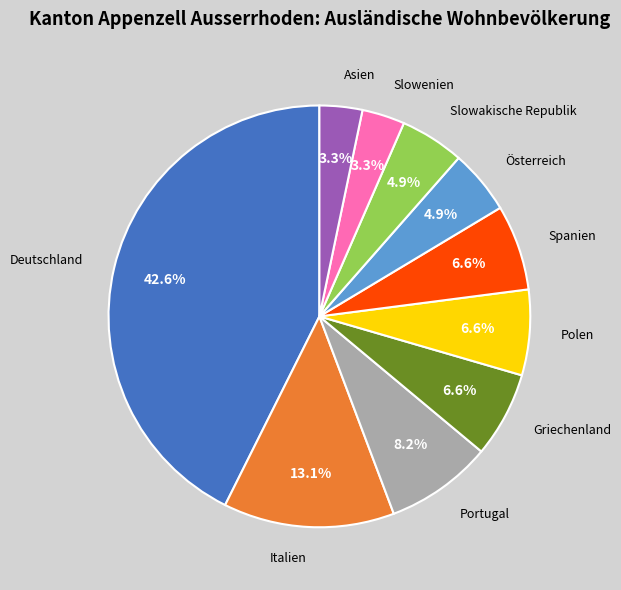

Does any single category account for the majority?

No